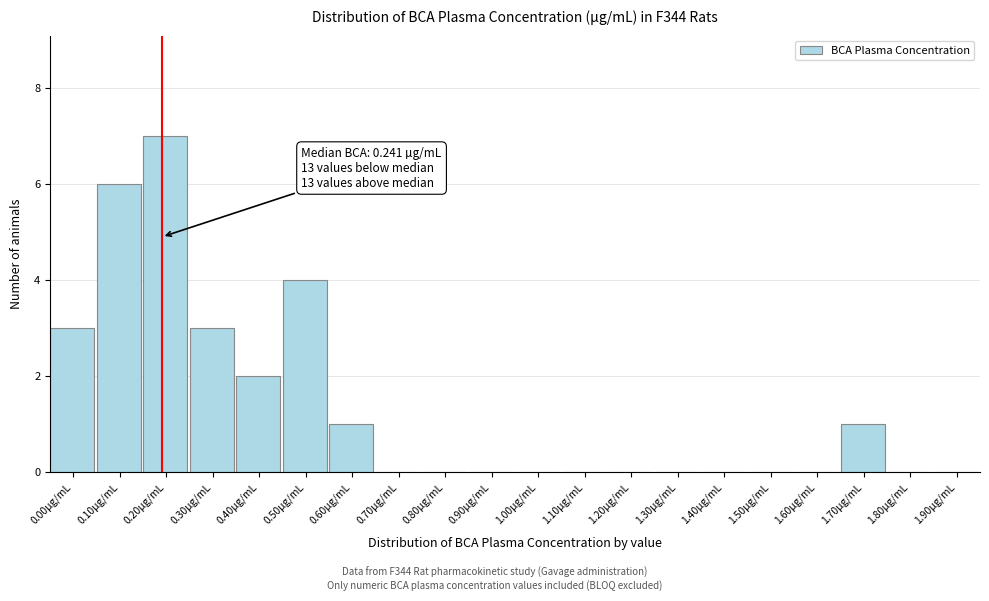

Reading left to right, extract all data points from this chart.

0.00µg/mL=3	0.10µg/mL=6	0.20µg/mL=7	0.30µg/mL=3	0.40µg/mL=2	0.50µg/mL=4	0.60µg/mL=1	0.70µg/mL=0	0.80µg/mL=0	0.90µg/mL=0	1.00µg/mL=0	1.10µg/mL=0	1.20µg/mL=0	1.30µg/mL=0	1.40µg/mL=0	1.50µg/mL=0	1.60µg/mL=0	1.70µg/mL=1	1.80µg/mL=0	1.90µg/mL=0